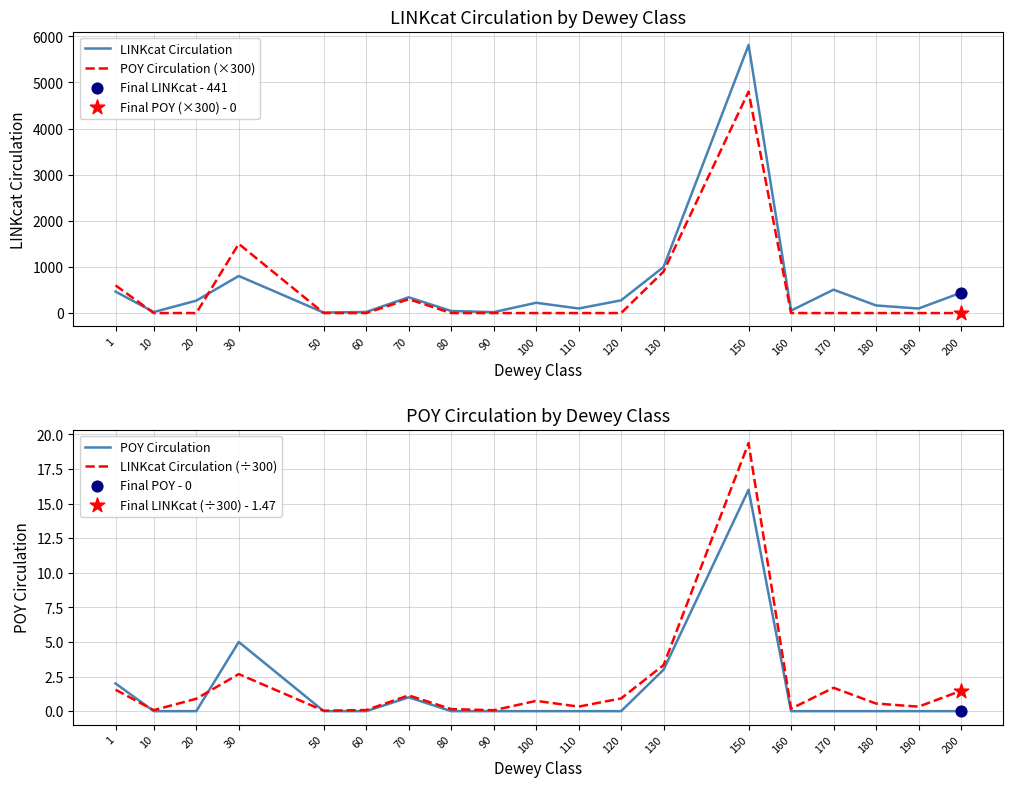

Which series contains the highest Y value?

LINKcat Circulation